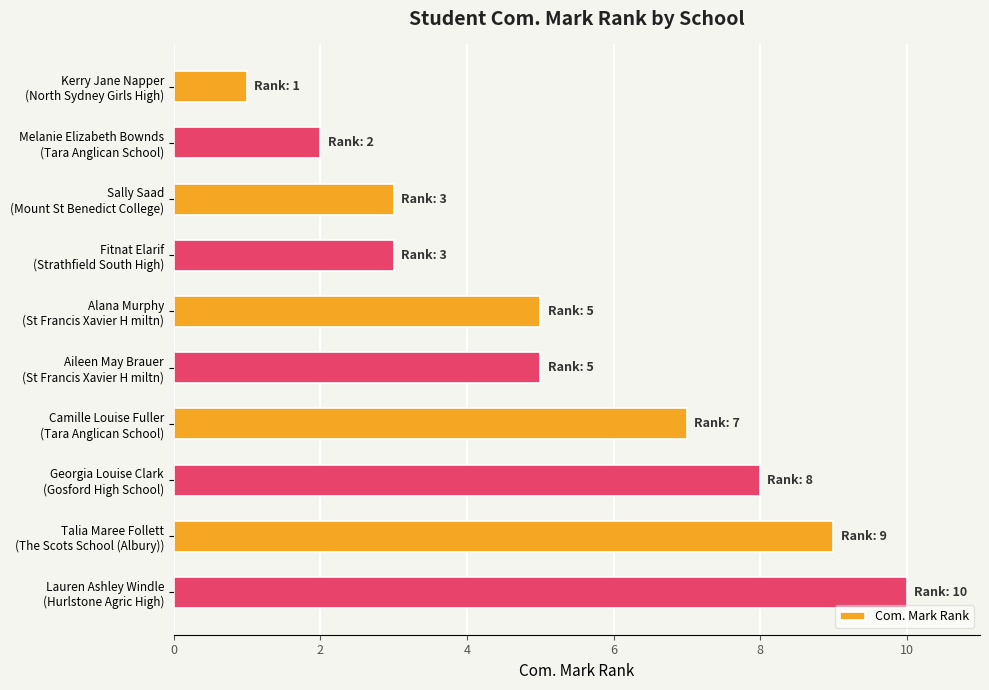

How many categories are shown in the chart?

10